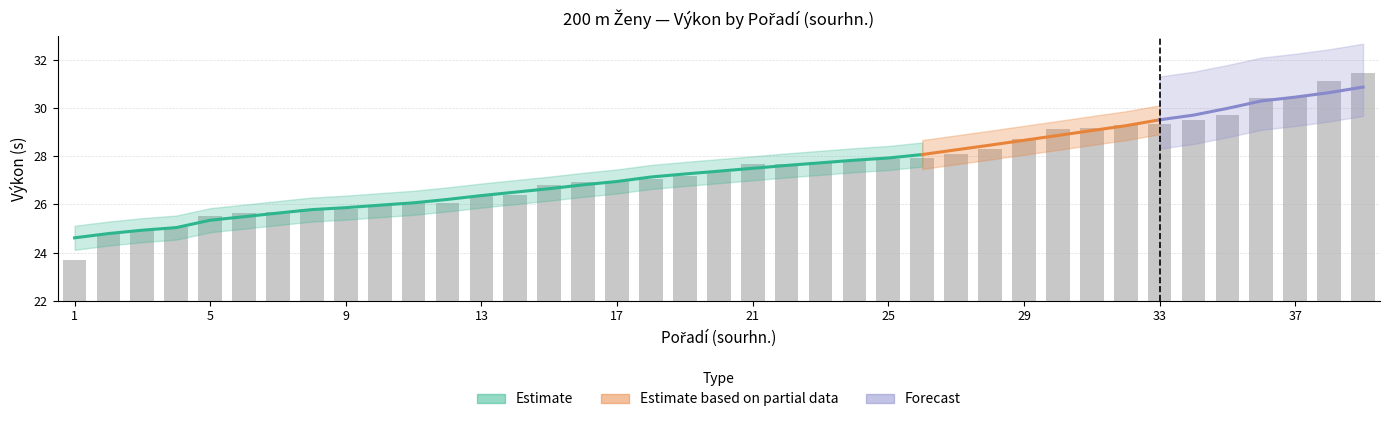

What is the average value?

27.5